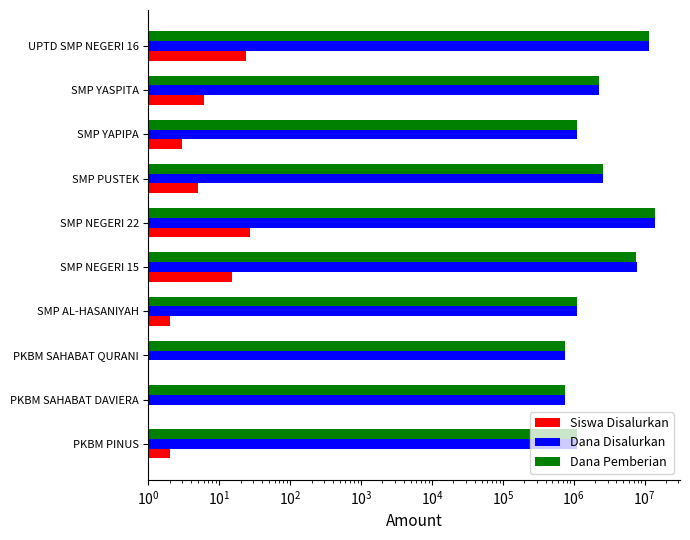

Reading right to left, transcribe all the data shown in this chart.

Siswa Disalurkan: 24	6	3	5	27	15	2	1	1	2
Dana Disalurkan: 11625000	2250000	1125000	2625000	13875000	7875000	1125000	750000	750000	1125000
Dana Pemberian: 11625000	2250000	1125000	2625000	13875000	7500000	1125000	750000	750000	1125000